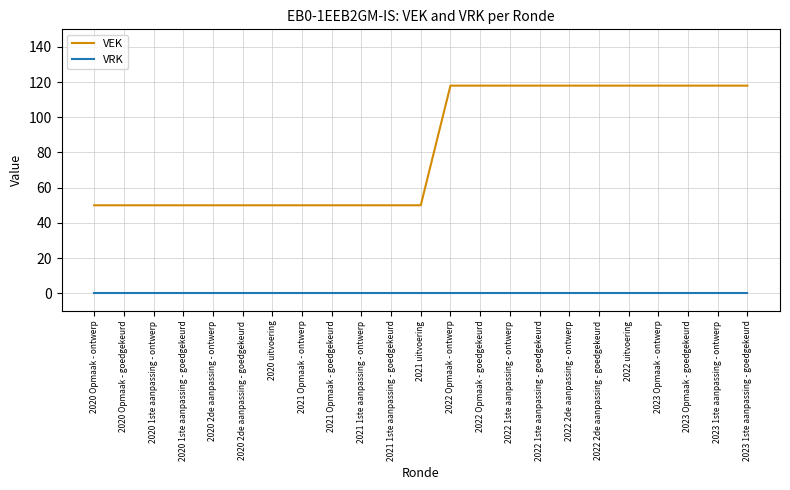

True or false: VRK and VEK cross at least once.

False